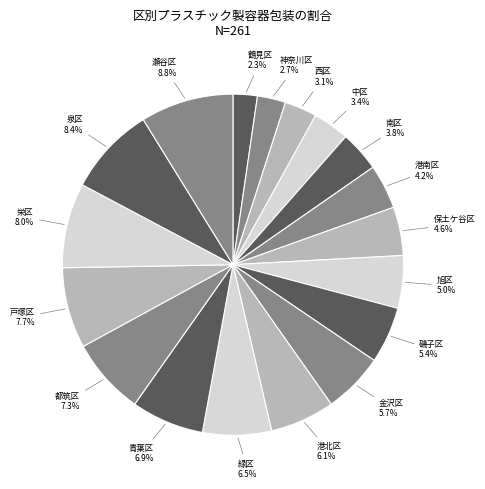

Approximately how many times larger is the value at 南区 compared to 旭区?

0.8